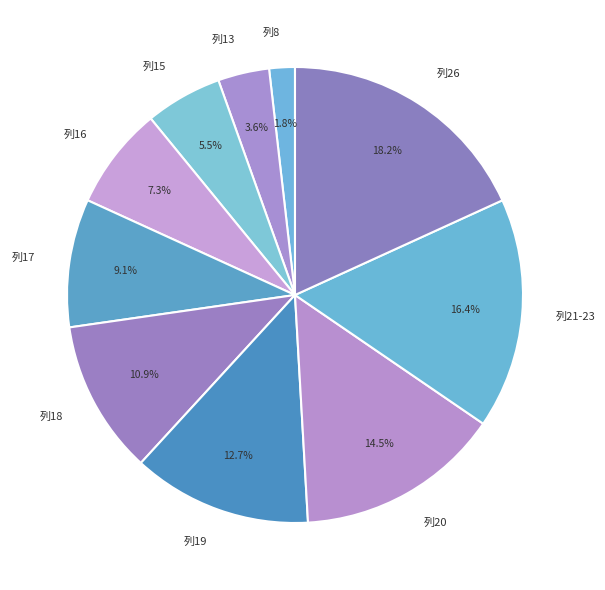

Is it true that 列20 is 1% of the pie?

False